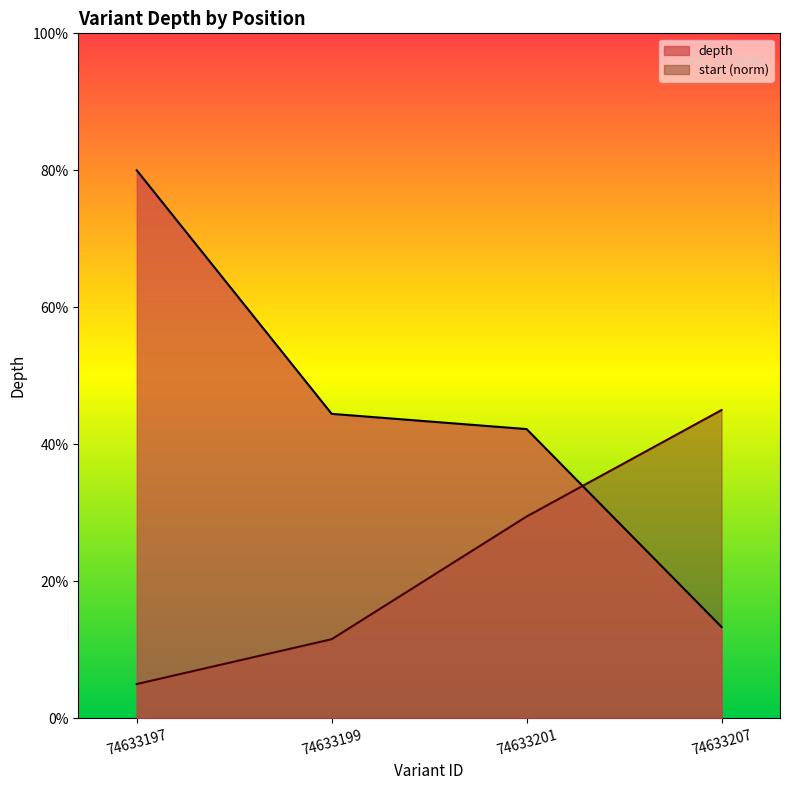

What is the value of the start point at the 1st from the left?

5.0